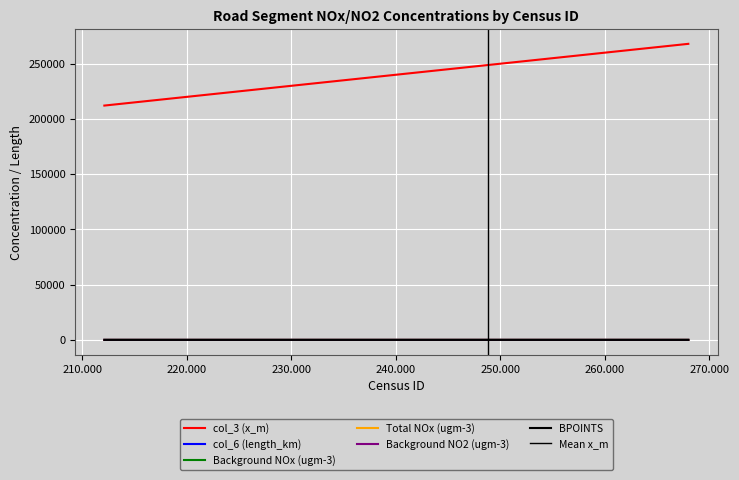

Rank the categories by Total NOx (ugm-3) value from highest to lowest.

80010, 80012, 78601, 80330, 80381, 78600, 74334, 81116, 793, 78598, 78599